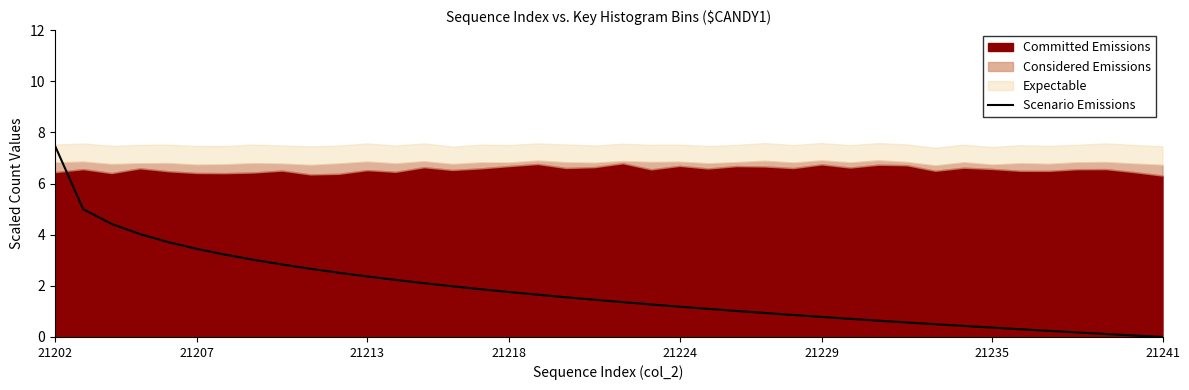

Is it true that the value at 26 is 0.9?

True